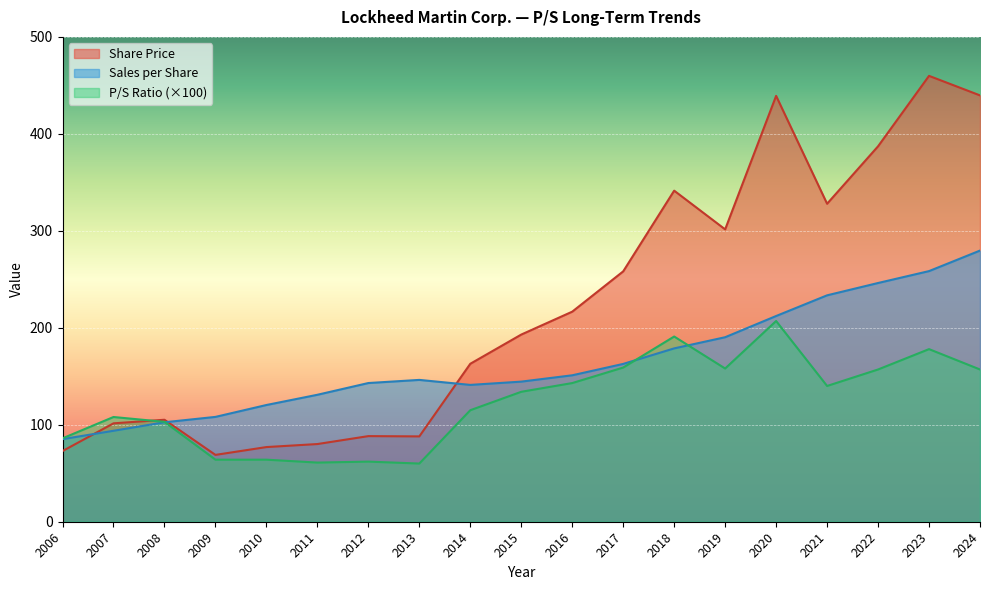

In Sales per Share, how many points are lower than both neighbors (excluding endpoints)?

1